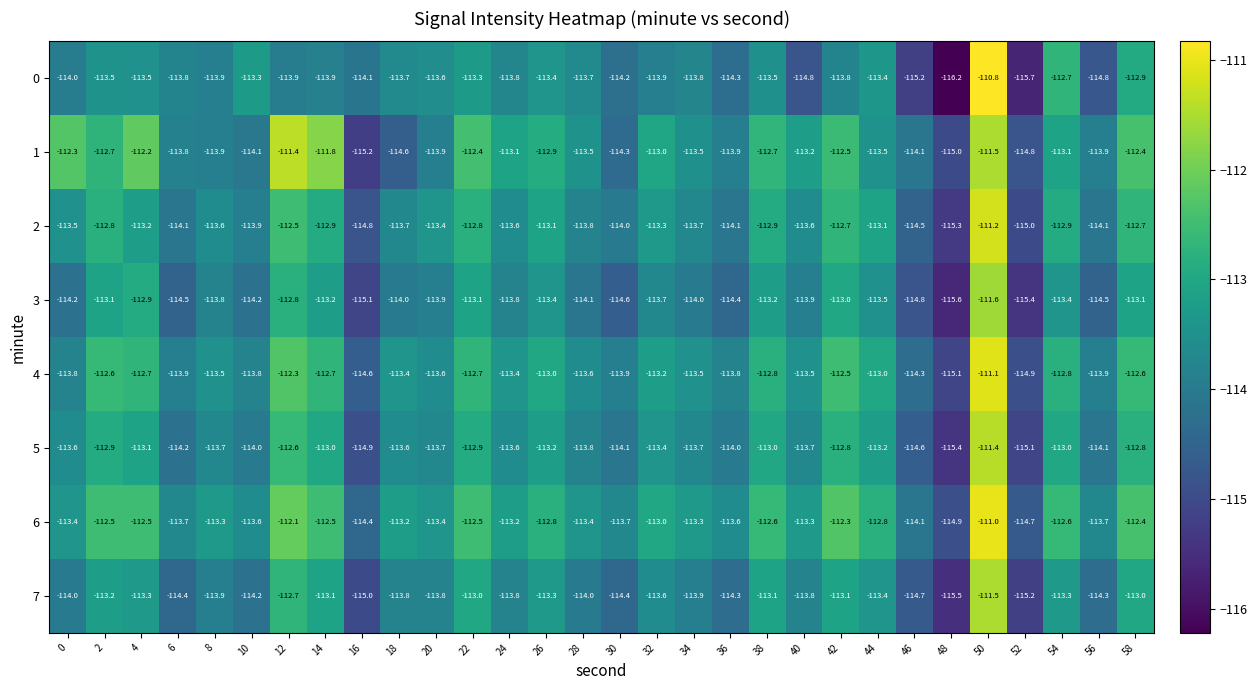

True or false: 3 has a value of -113.1 at 2.

True